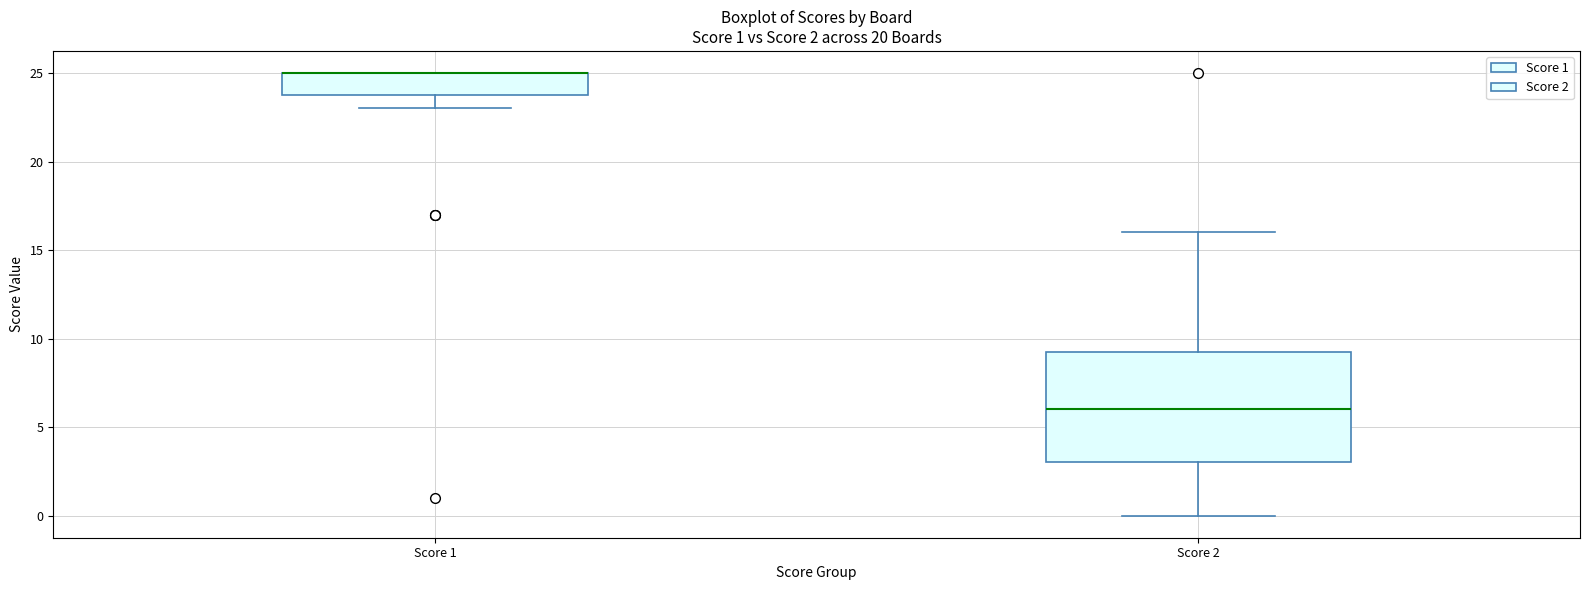

Comparing the boxes themselves (not the whiskers), which one is the tallest?

Score 2